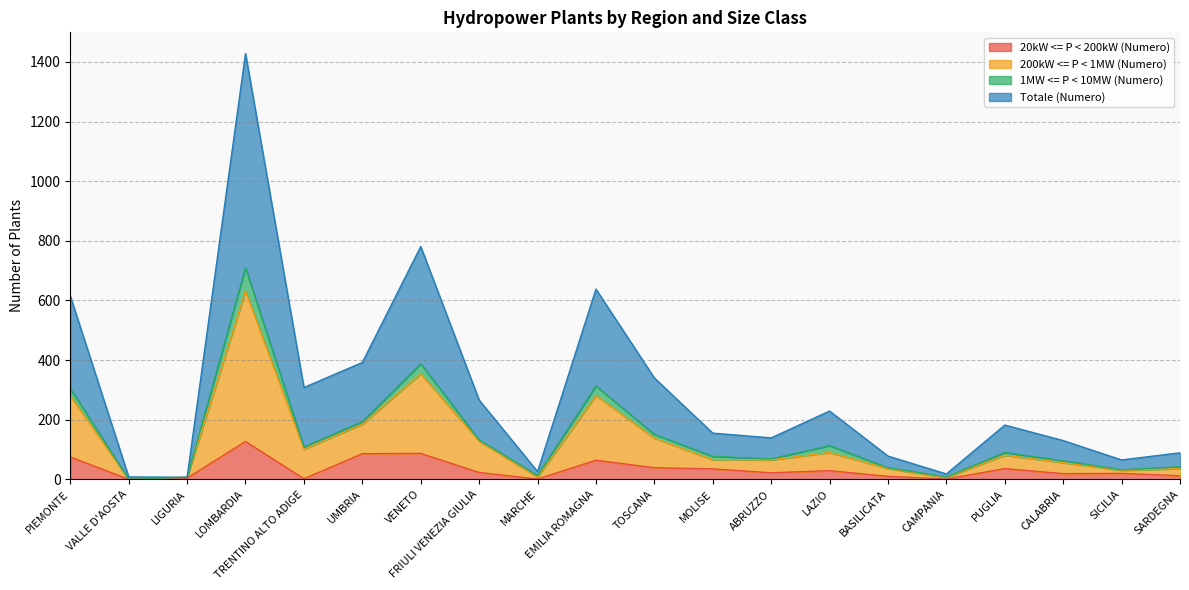

At which category is the sum across all series the highest?

LOMBARDIA